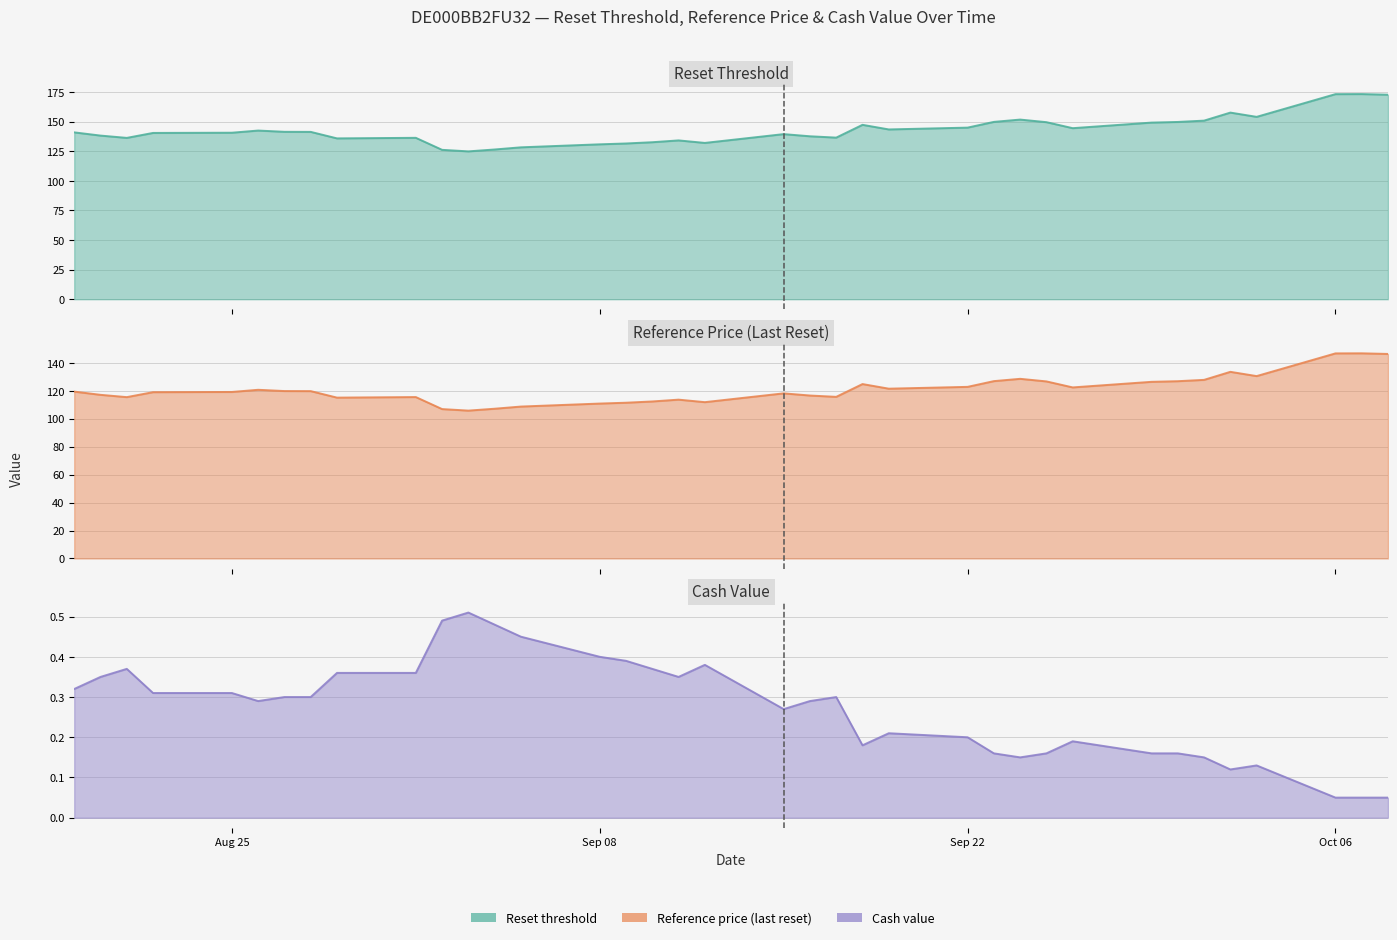

What is the difference between the second highest and second lowest values in the Reset threshold series?

47.0